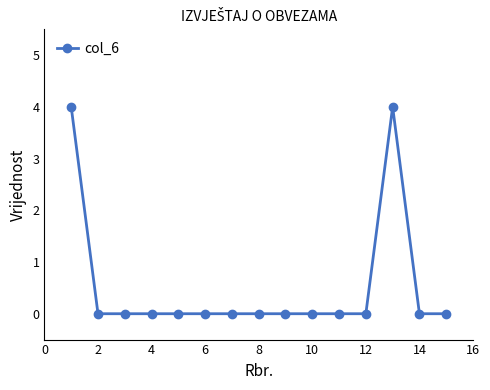

True or false: the data has more than 0 interior local peaks.

True